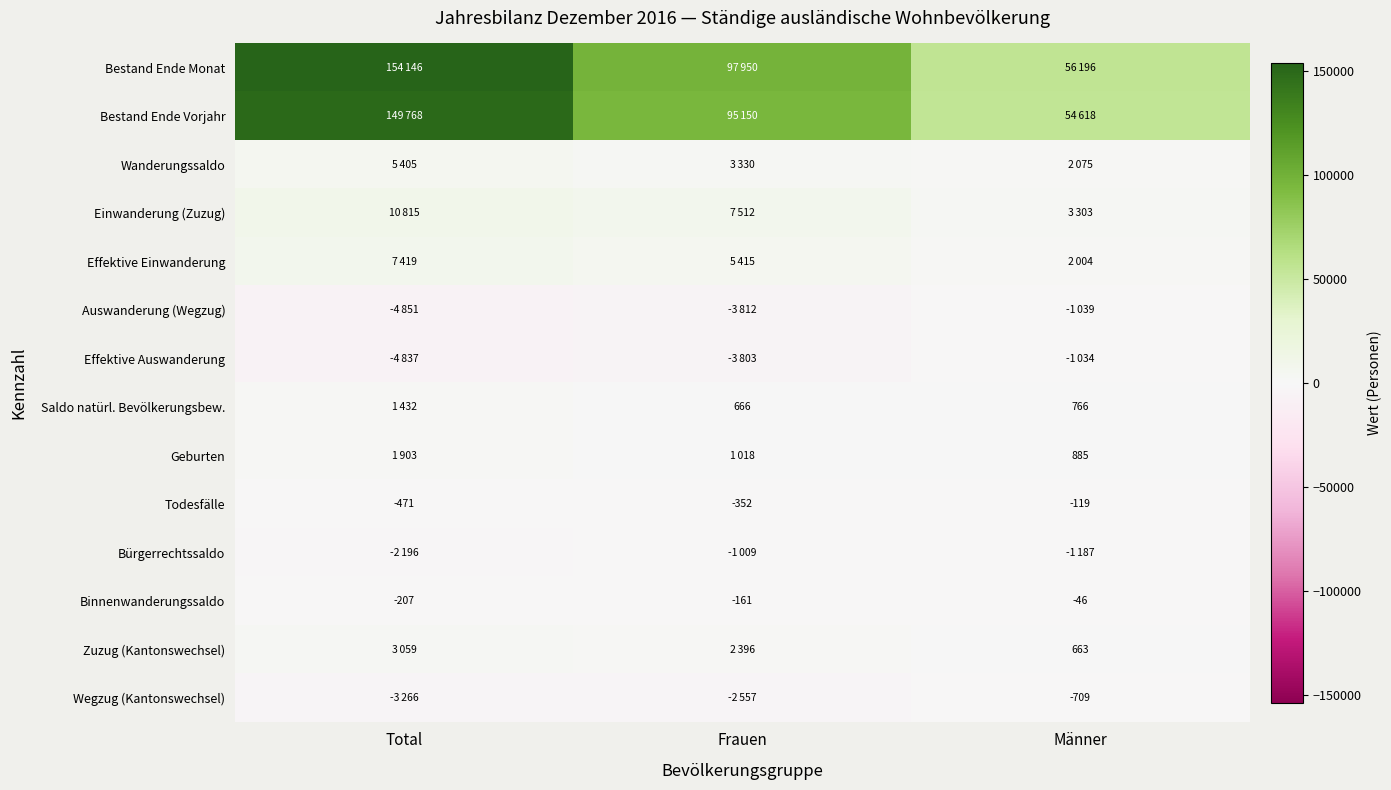

The value of Geburten at Männer is 438. True or false?

False